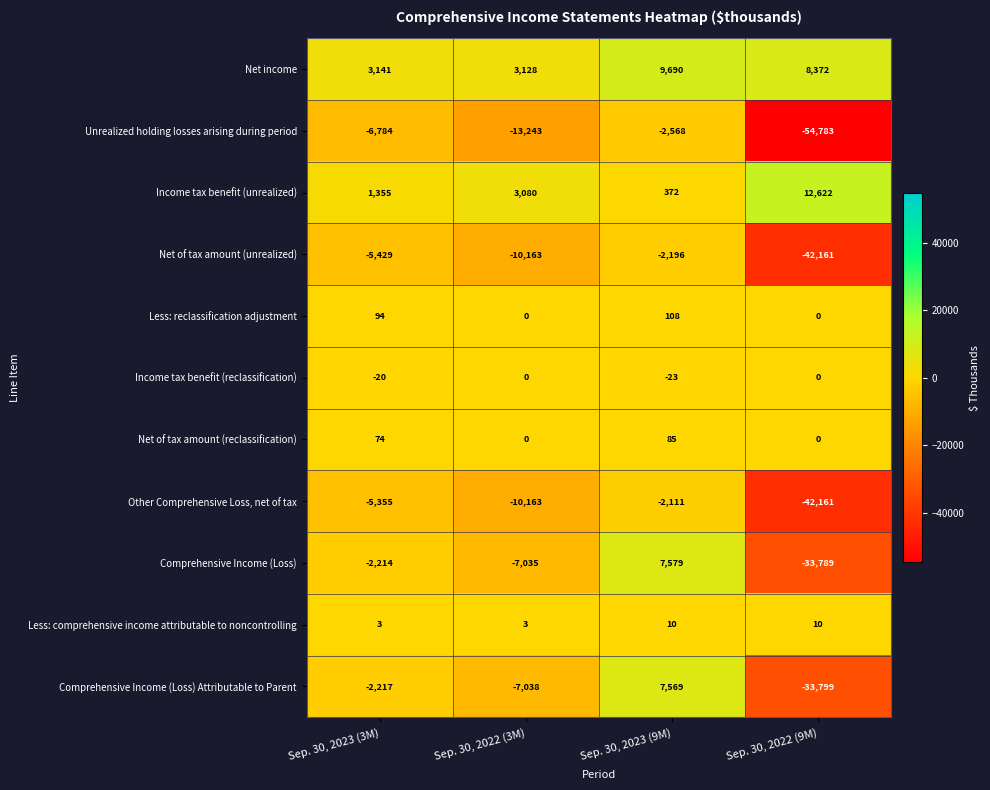

What is the difference between the maximum and minimum values in the Net of tax amount (unrealized) series?

39965